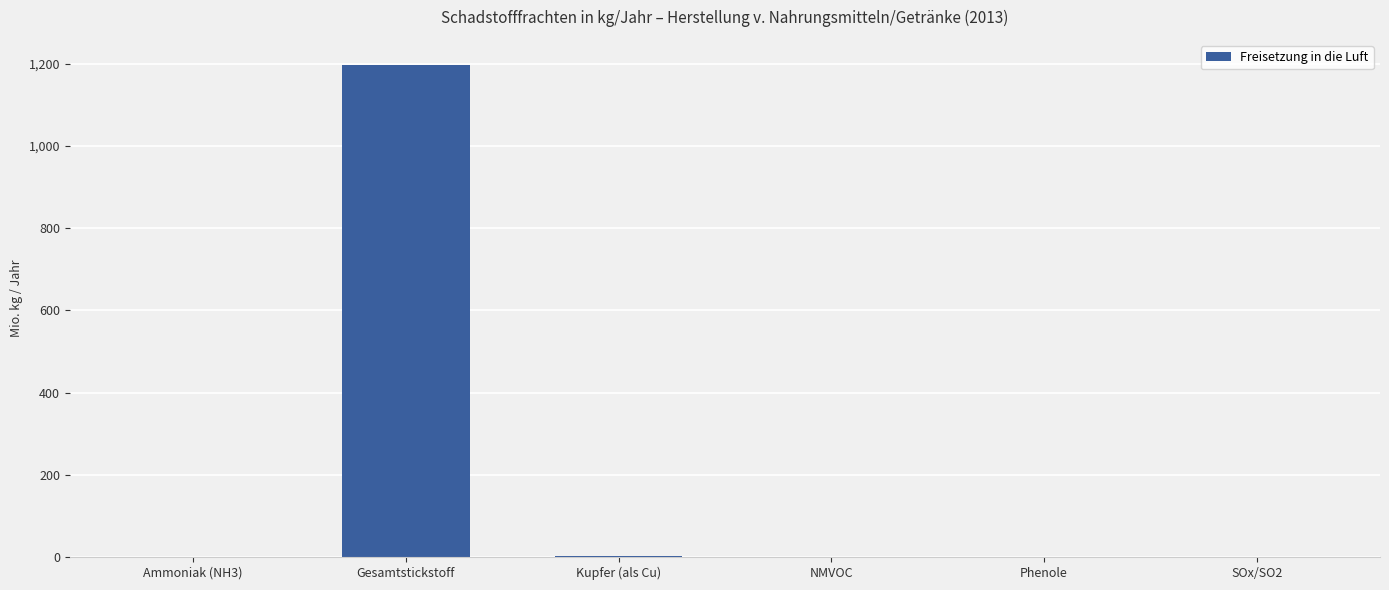

Are the bars horizontal?

No